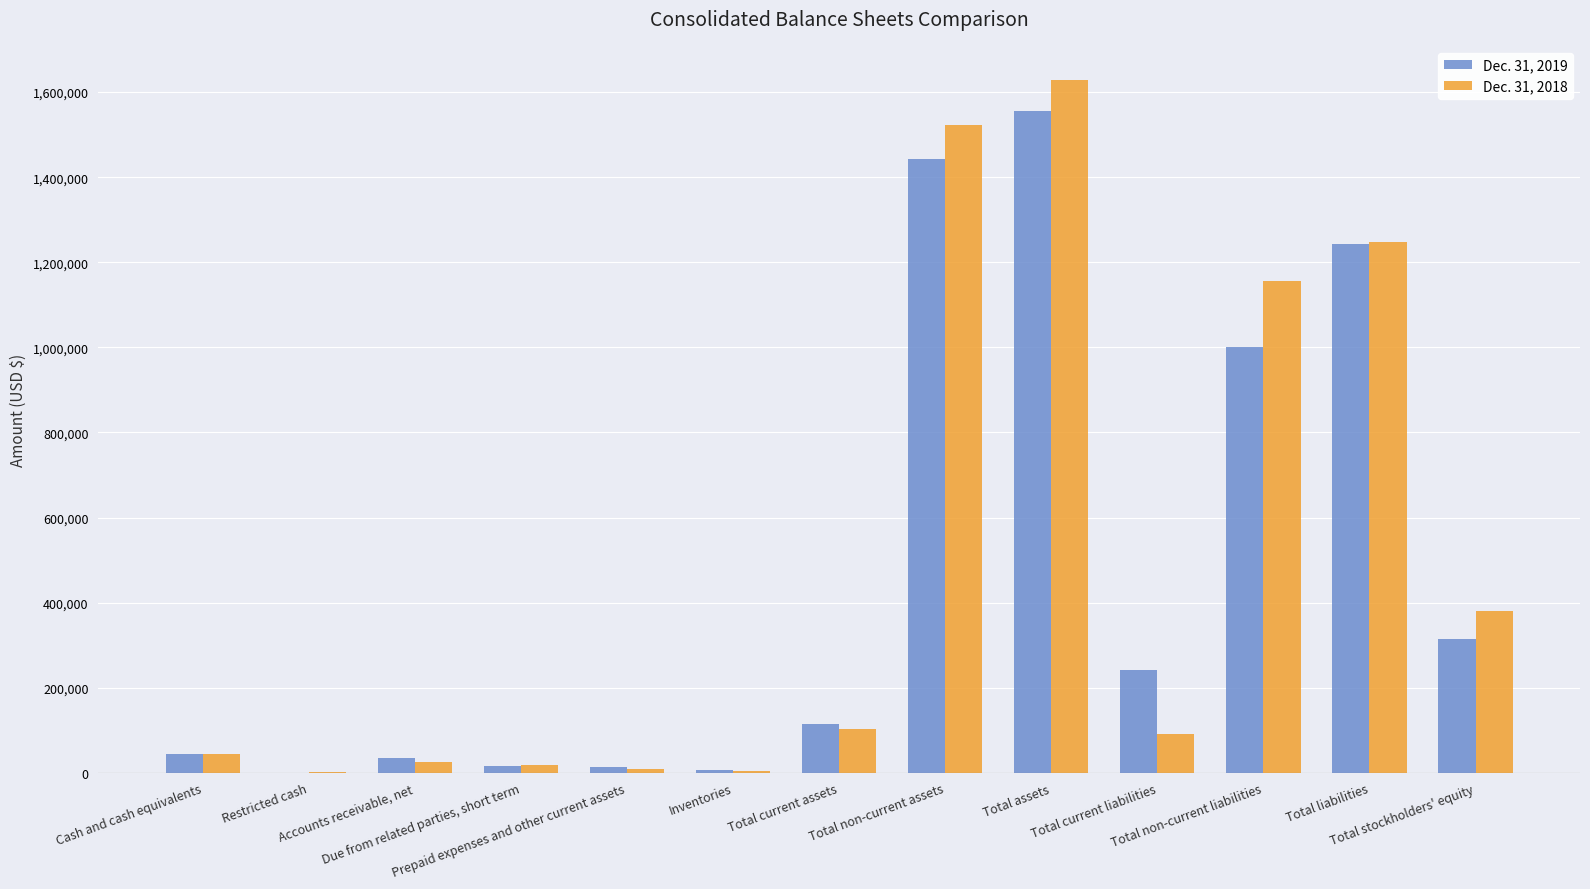

Count the number of categories in the chart.

13